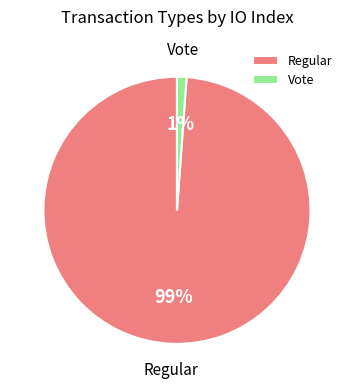

What percentage is the Vote slice, to the nearest percent?

1%